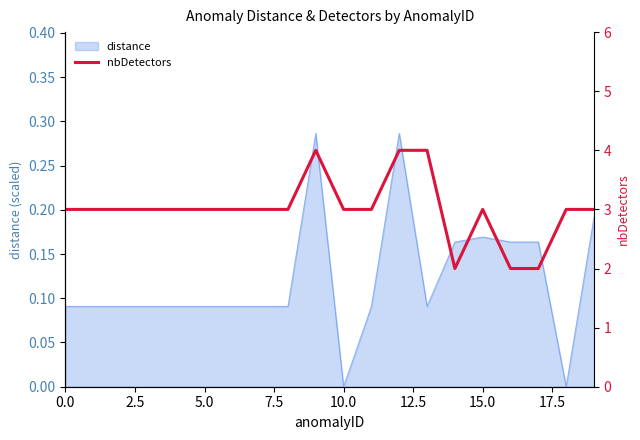

What position from the right is 15?

5